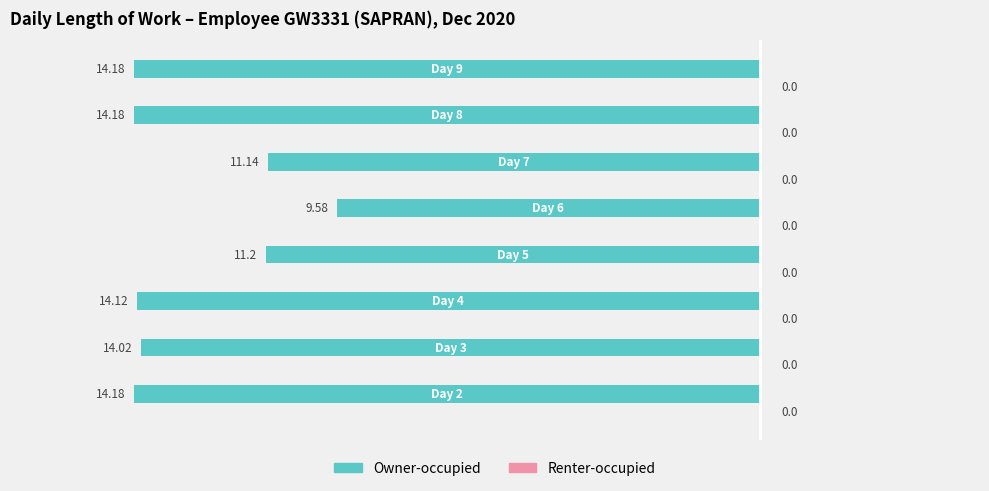

How many bars are there in total?

8